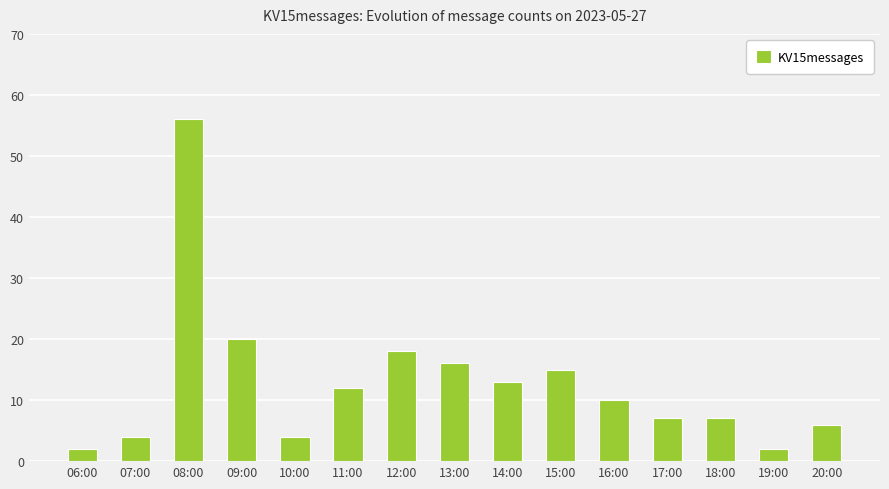

Reading right to left, transcribe all the data shown in this chart.

6	2	7	7	10	15	13	16	18	12	4	20	56	4	2